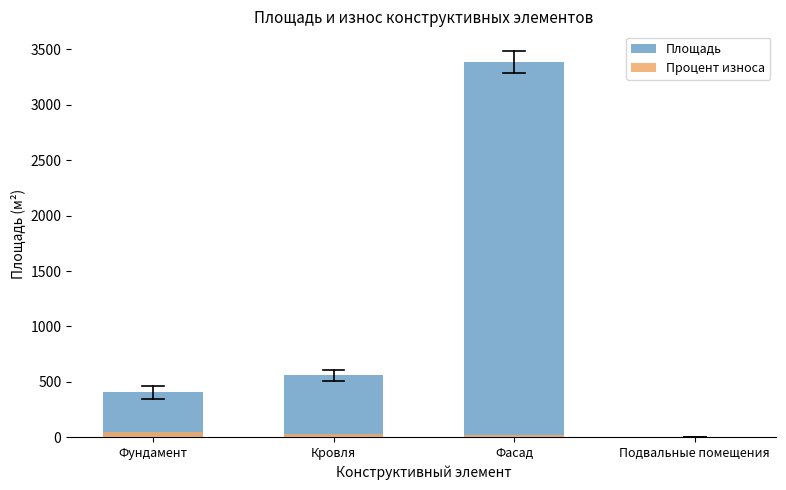

What are all the series names shown in the legend?

Площадь, Процент износа